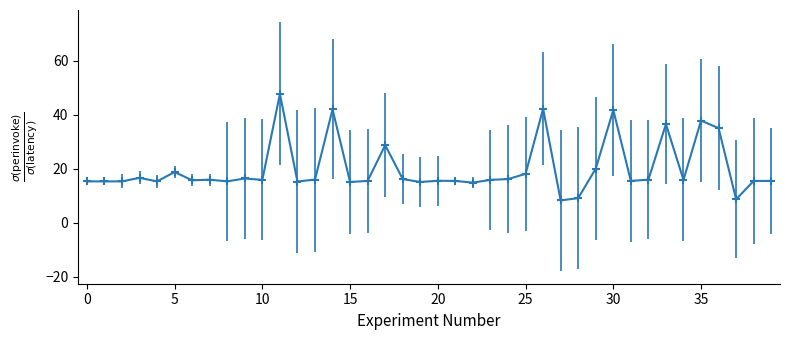

What is the smallest value displayed?

8.2